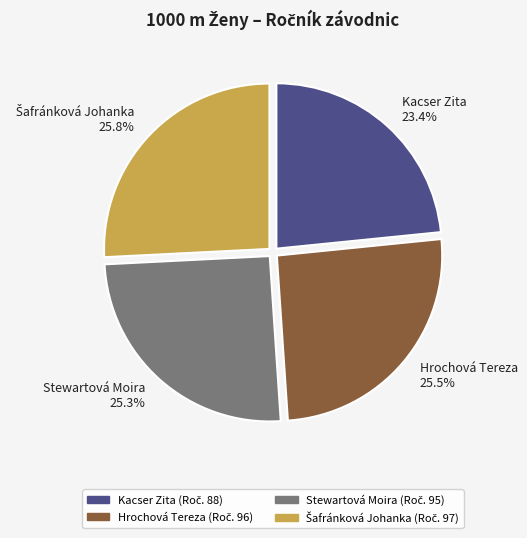

To the nearest percent, what portion does Kacser Zita represent?

23%